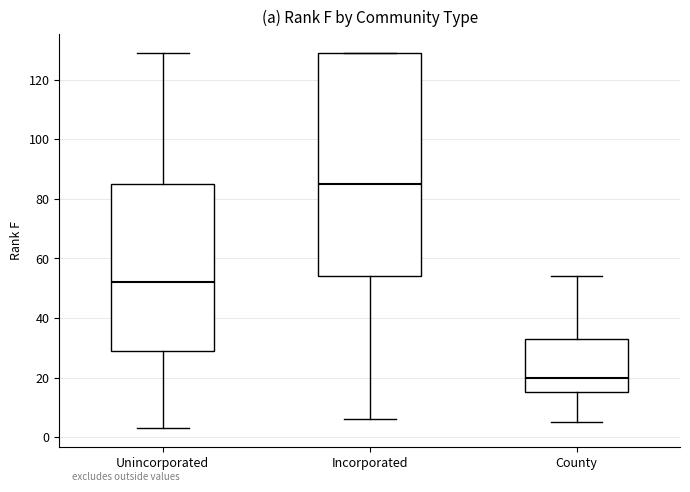

Comparing the boxes themselves (not the whiskers), which one is the tallest?

Incorporated